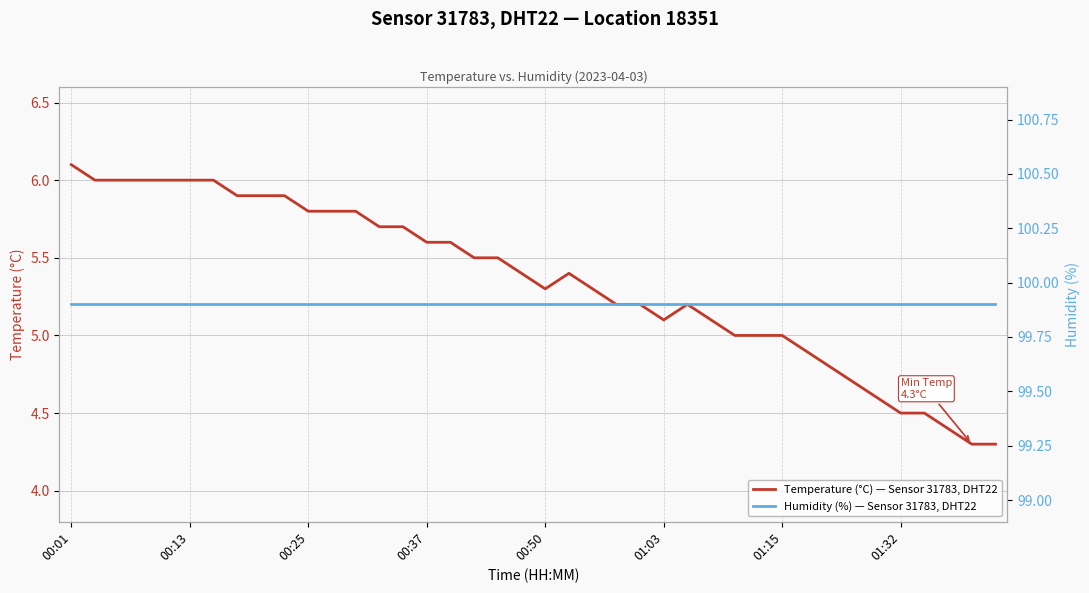

Is this an area chart (filled region under the line)?

No